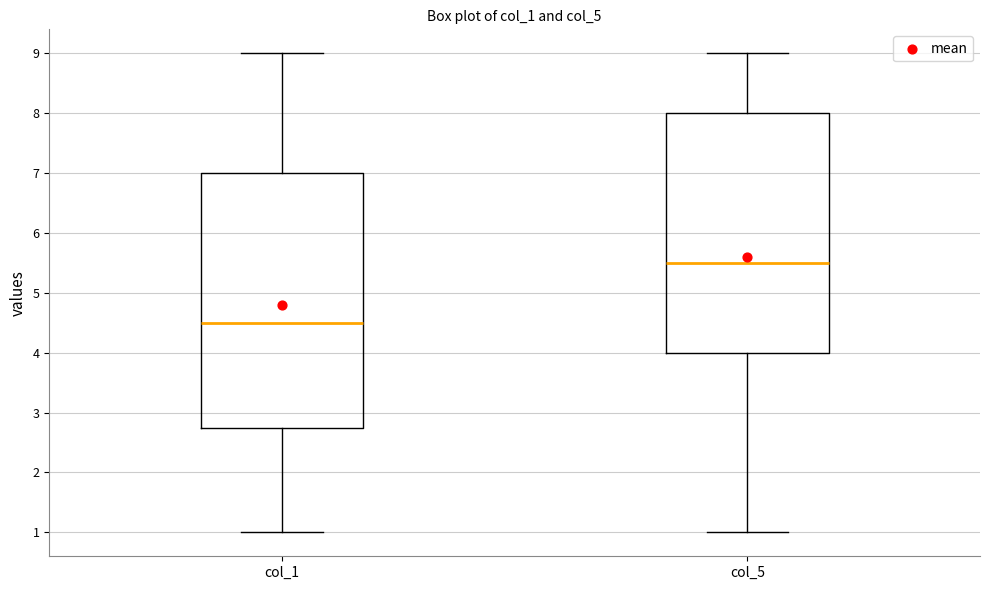

Reading left to right, read every box against the y-axis: the position of its median line, the range the box covers, and the ends of its whiskers. The values are not printed on the chart, so give them approximately, as read against the axis.

col_1: median 4.5, box 2.8 to 7.0, whiskers 1.0 to 9.0
col_5: median 5.5, box 4.0 to 8.0, whiskers 1.0 to 9.0